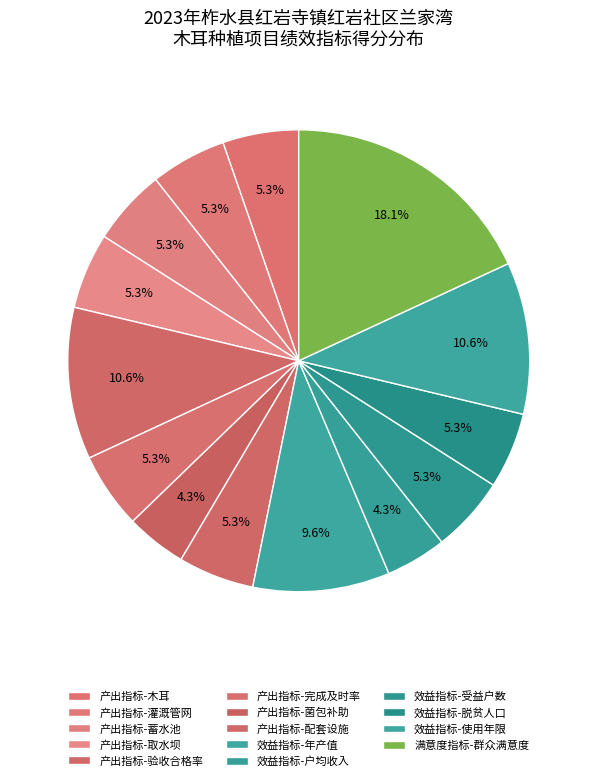

How many slices are in this pie chart?

14